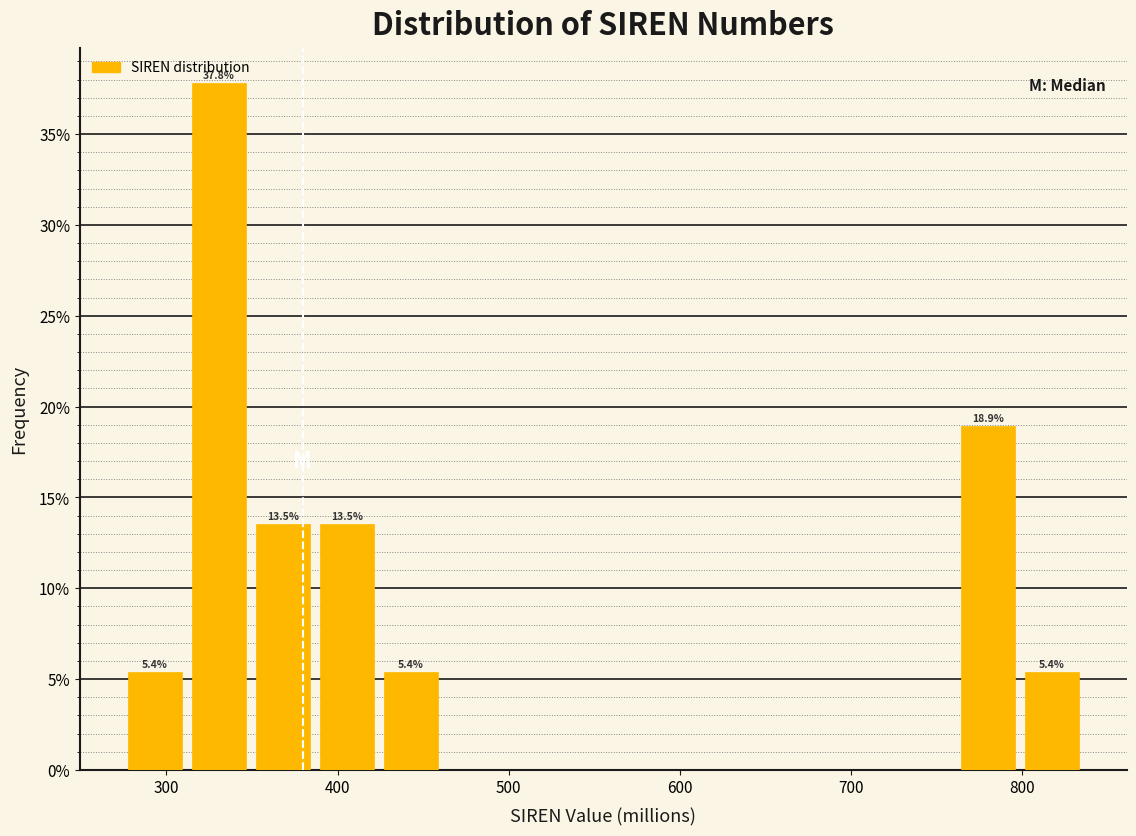

Read against the x-axis, roughly where is the centre of the tallest bar?

330